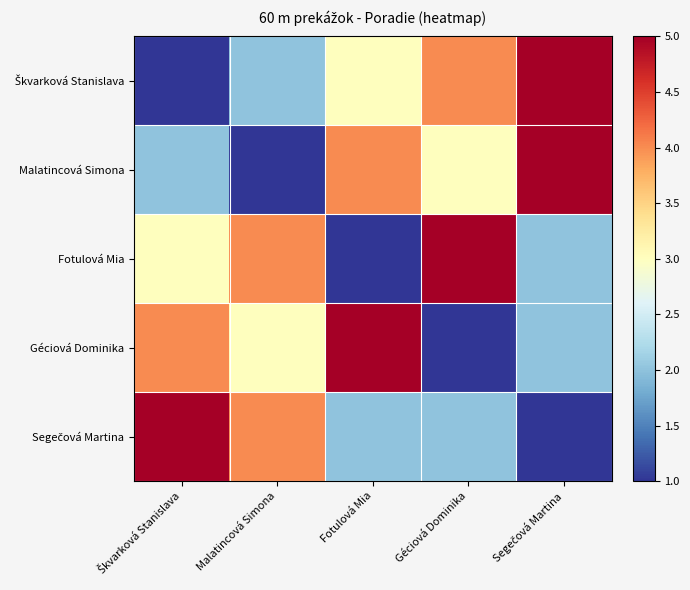

What is the minimum value shown in the chart?

1